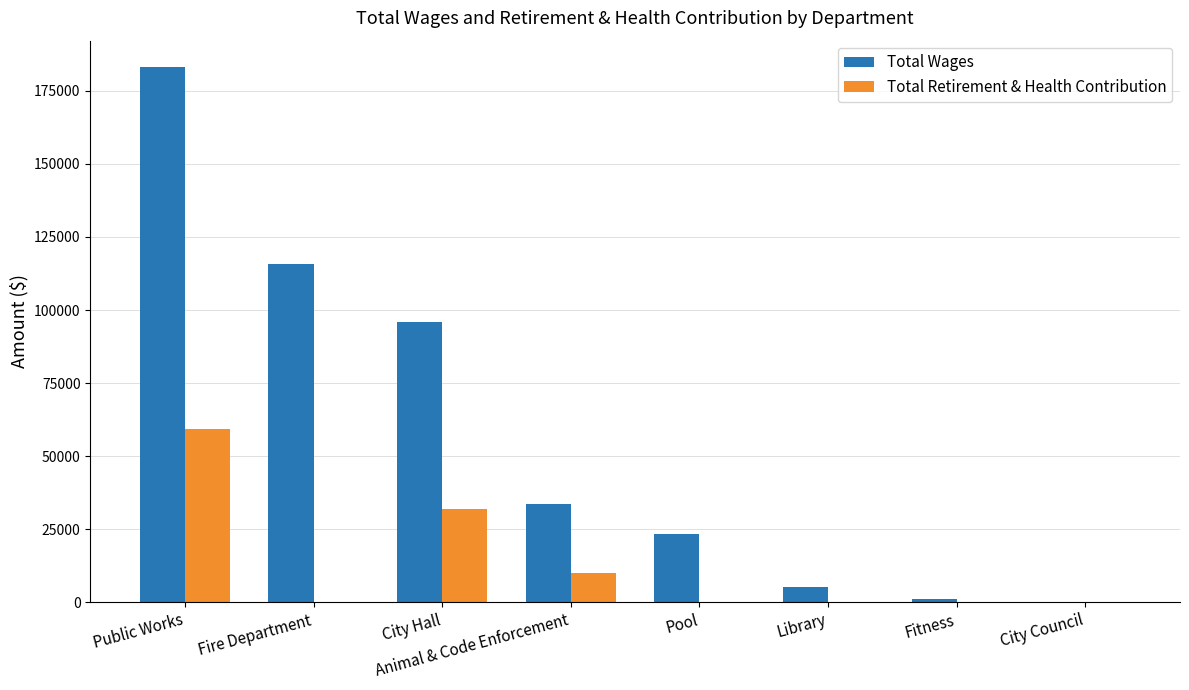

Is it true that Total Wages equals 40294 at Public Works?

False